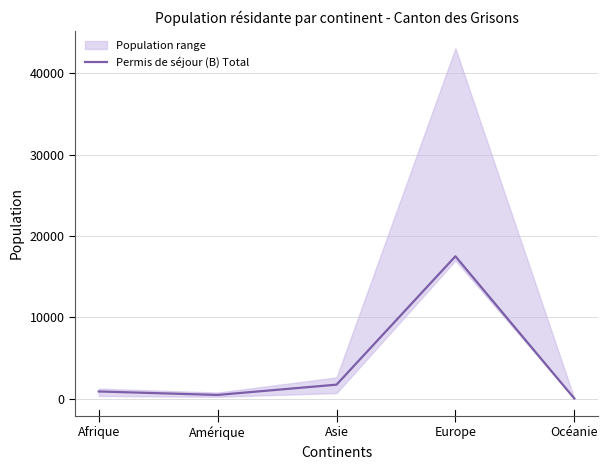

Which category has the highest value across all series?

Europe